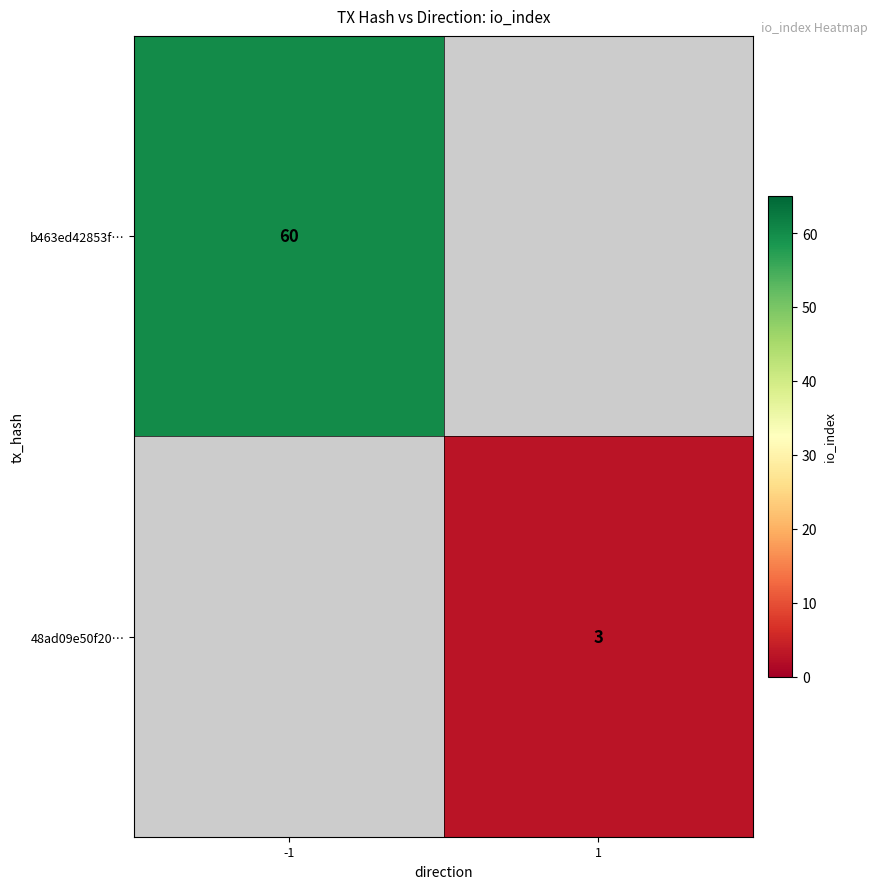

What is the maximum value shown in the chart?

60.0